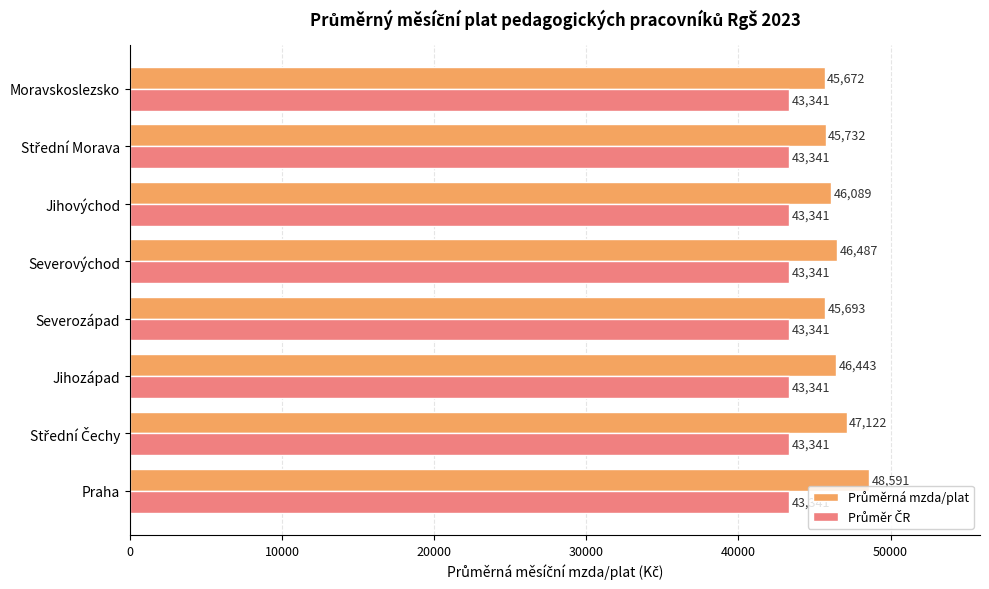

At which category is the sum across all series the highest?

Praha